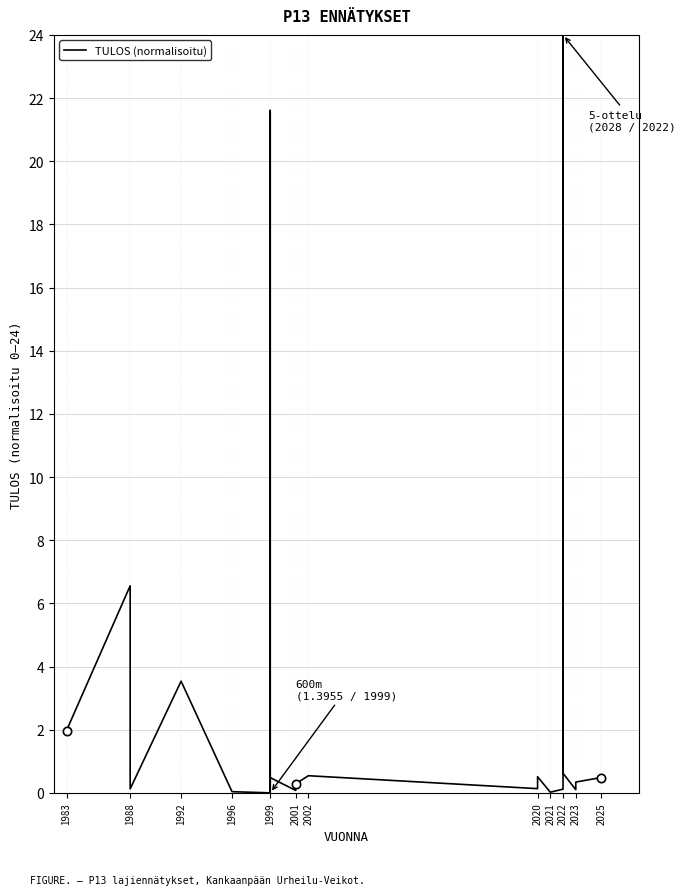

Reading left to right, list all the values displayed in this chart.

2.0	6.6	0.1	3.5	0.0	0.0	21.6	0.1	0.5	0.1	0.3	0.5	0.1	0.5	0.0	0.1	24.0	0.6	0.1	0.3	0.5